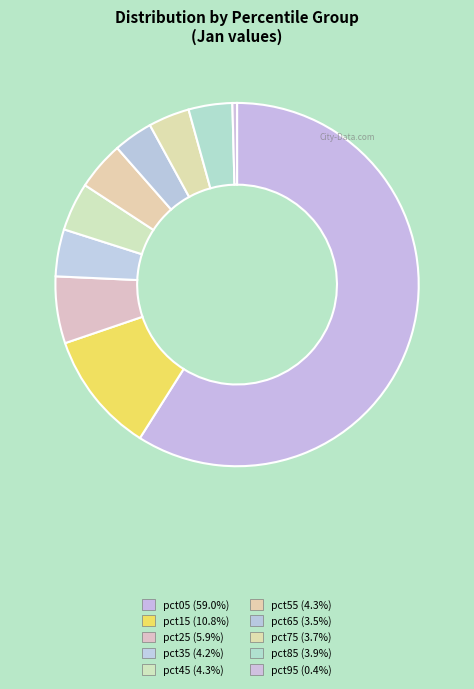

What percentage is NOT represented by pct45?

95.7%